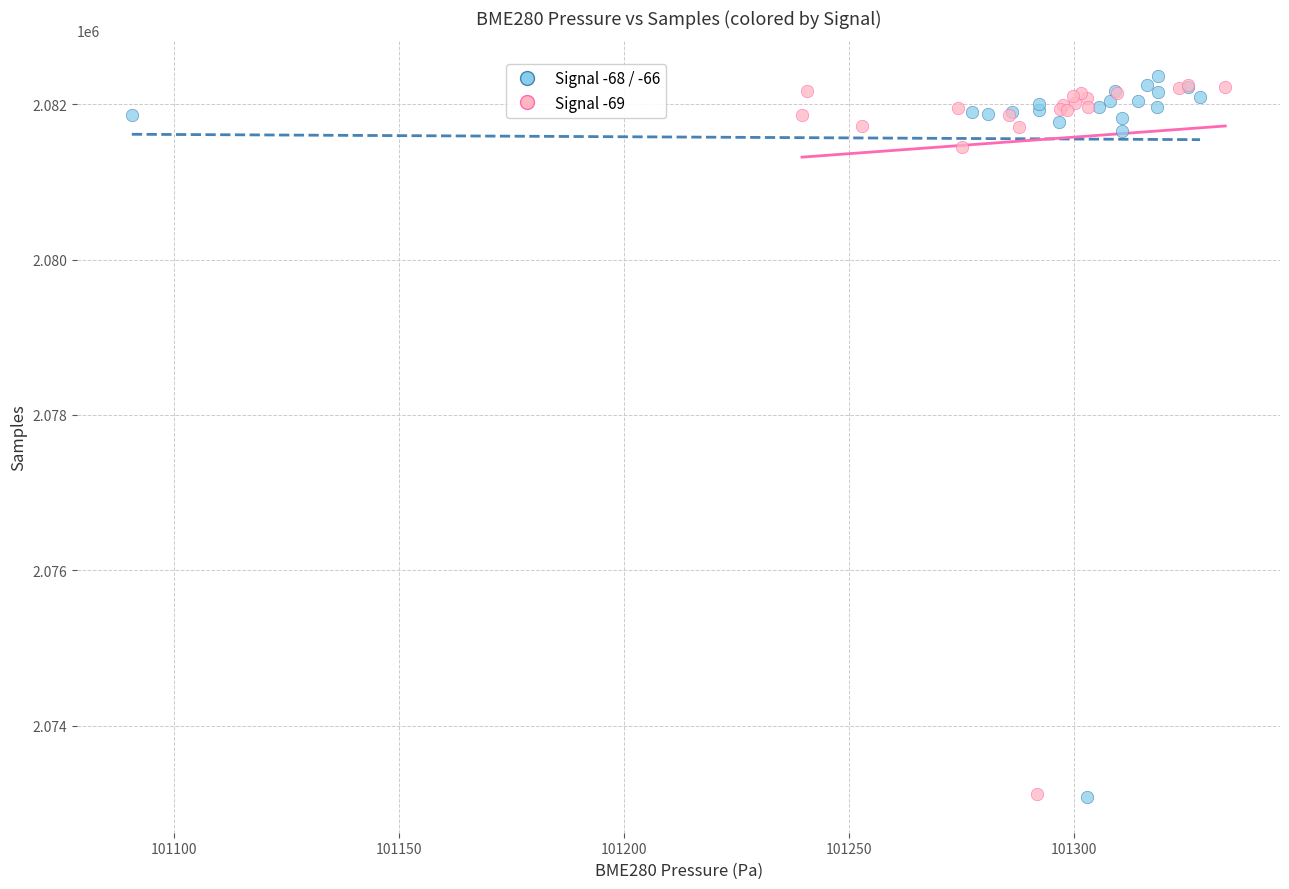

Which series has the widest spread of Y values?

Signal -68 / -66